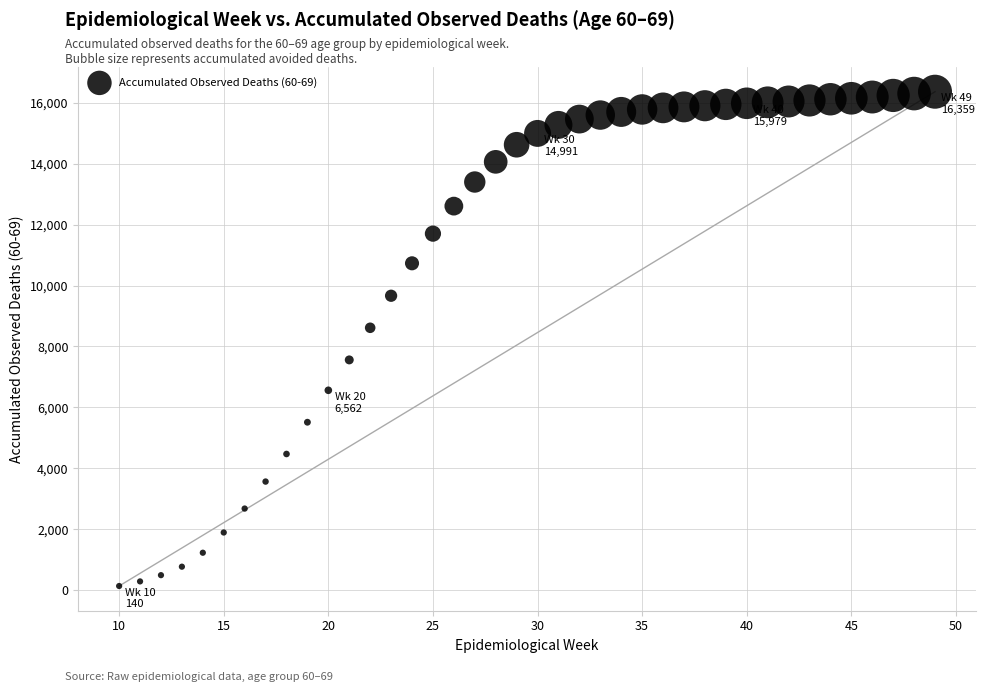

What is the range of Y values (max minus min)?

16219